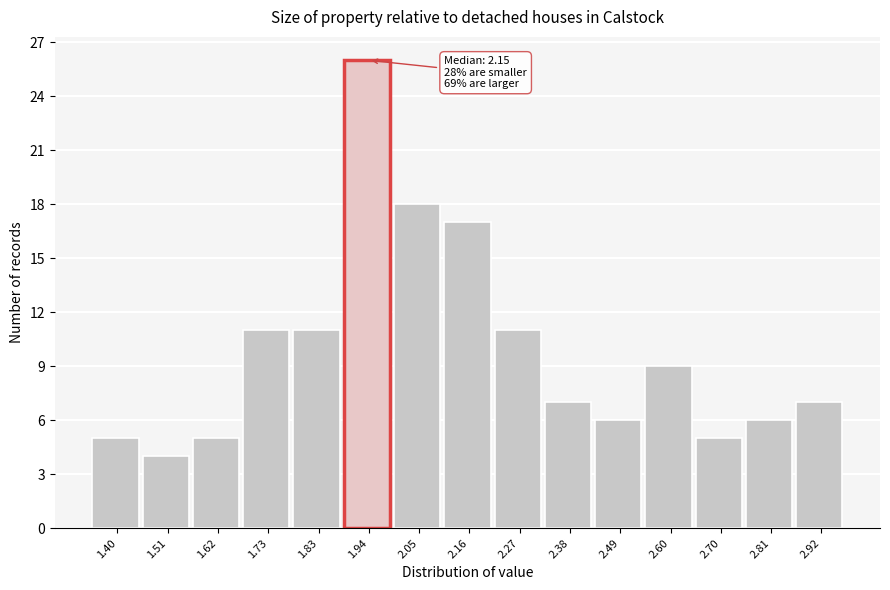

Reading left to right, list all the values displayed in this chart.

5	4	5	11	11	26	18	17	11	7	6	9	5	6	7